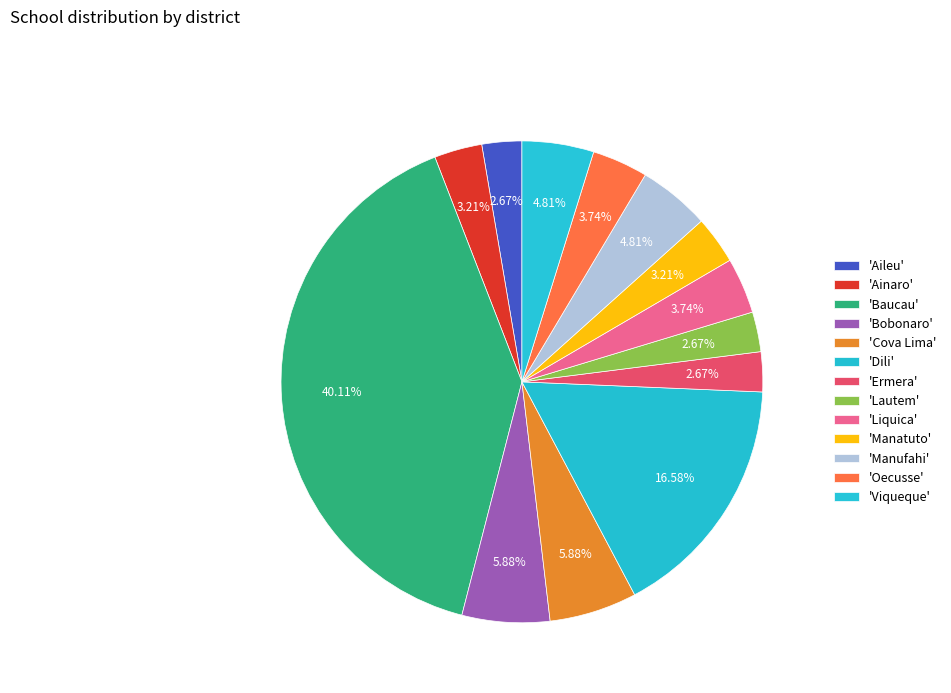

Rank the categories by value from lowest to highest.

Aileu, Ermera, Lautem, Ainaro, Manatuto, Liquica, Oecusse, Manufahi, Viqueque, Bobonaro, Cova Lima, Dili, Baucau